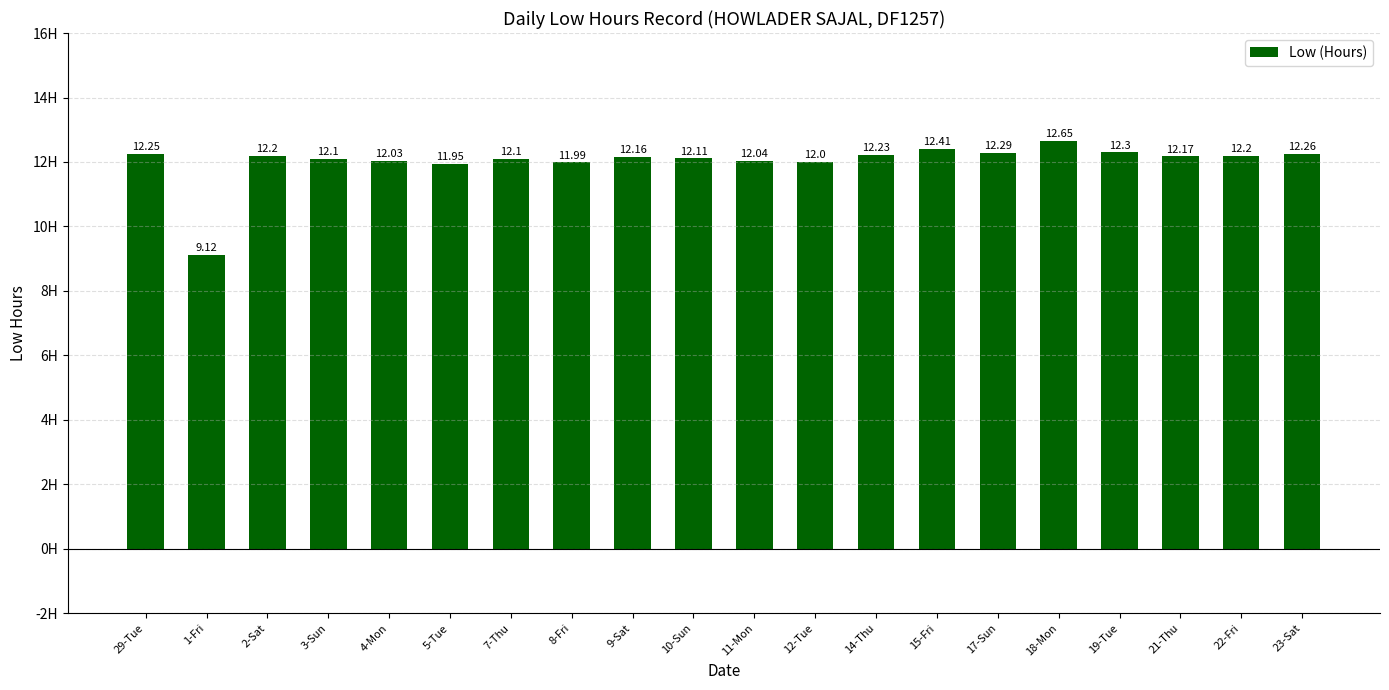

Approximately how many times larger is the value at 3-Sun compared to 18-Mon?

1.0